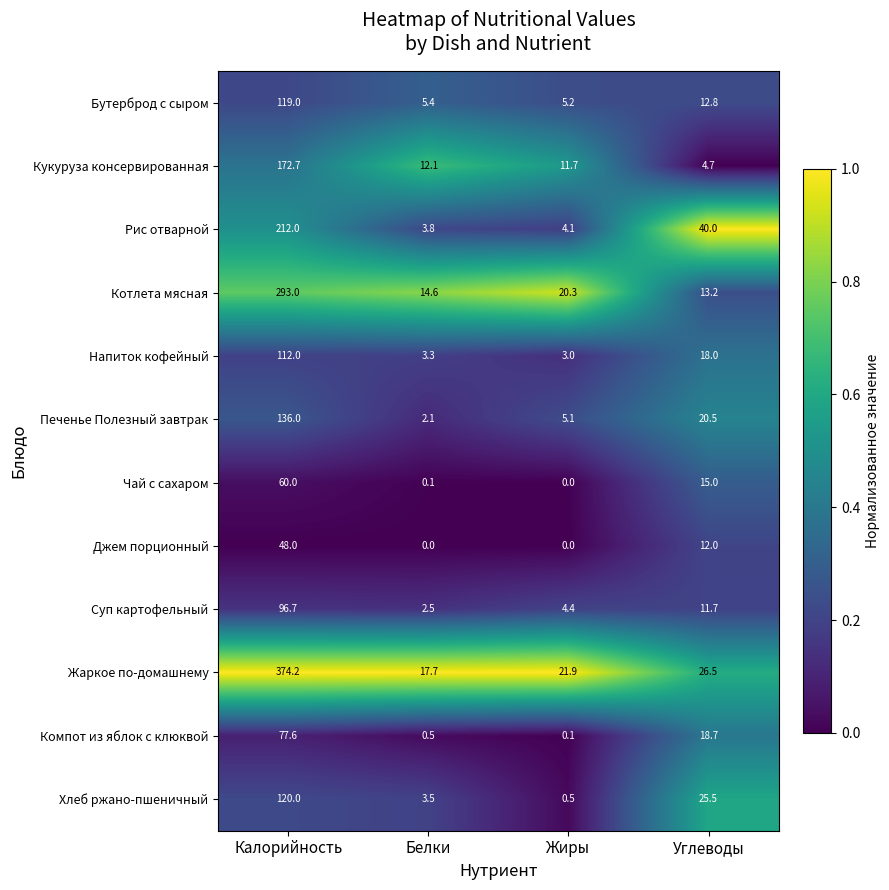

Rank the series at Калорийность from lowest to highest value.

Джем порционный, Чай с сахаром, Компот из яблок с клюквой, Суп картофельный, Напиток кофейный, Бутерброд с сыром, Хлеб ржано-пшеничный, Печенье Полезный завтрак, Кукуруза консервированная, Рис отварной, Котлета мясная, Жаркое по-домашнему